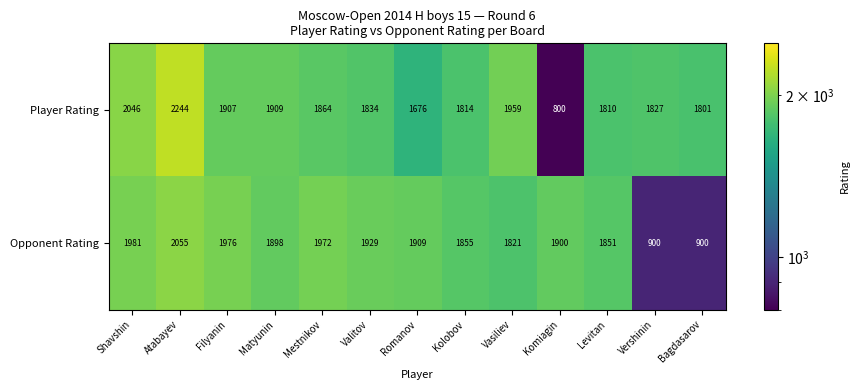

Which series has the largest total across all categories?

Player Rating